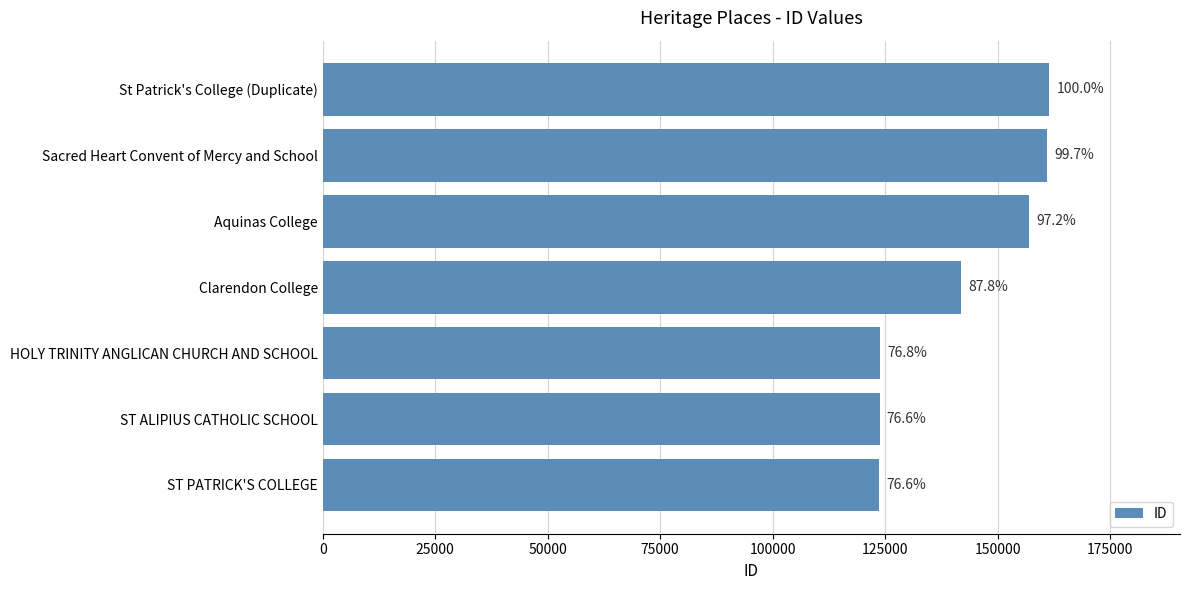

What is the greatest value displayed?

161472